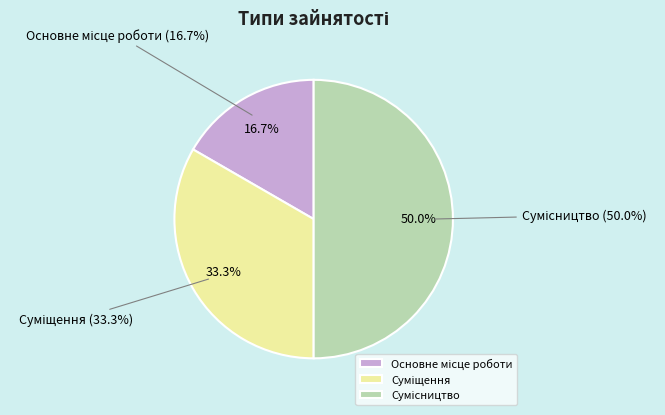

To the nearest percent, what is the difference between the Сумісництво and Основне місце роботи slice percentages?

33%